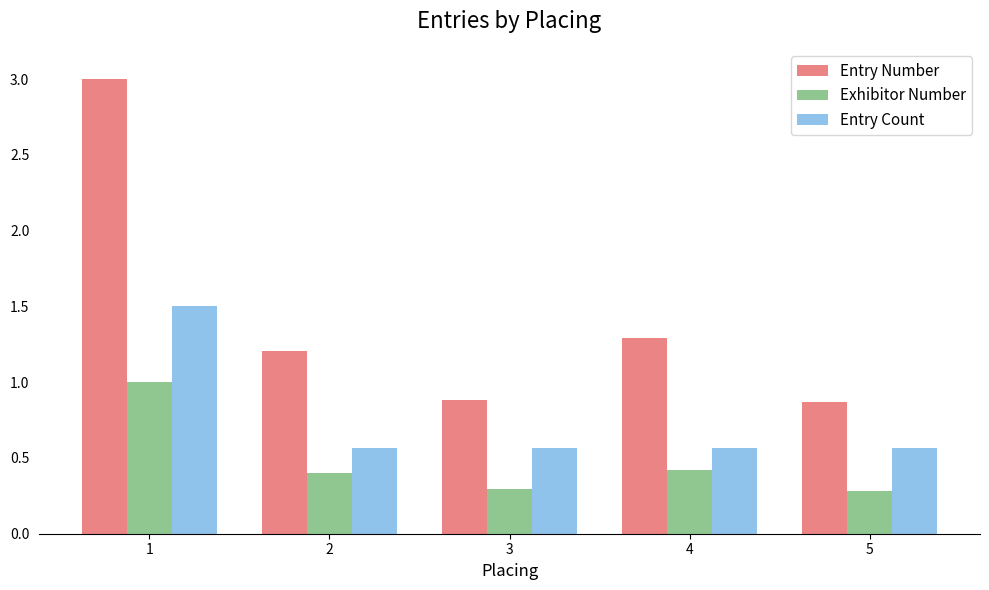

What are all the series names shown in the legend?

Entry Number, Exhibitor Number, Entry Count